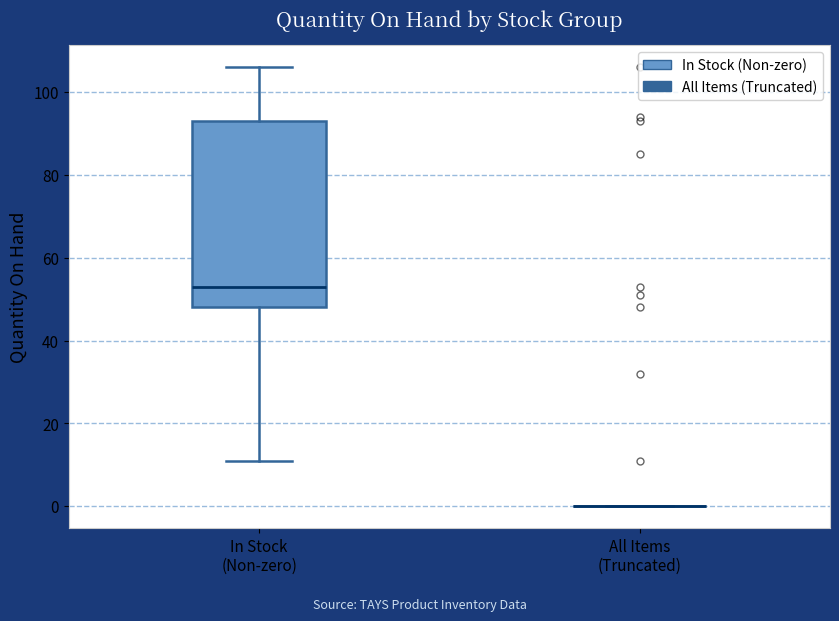

Reading left to right, read every box against the y-axis: the position of its median line, the range the box covers, and the ends of its whiskers. The values are not printed on the chart, so give them approximately, as read against the axis.

In Stock (Non-zero): median 54, box 48 to 94, whiskers 12 to 106
All Items (Truncated): box collapsed to a line at 0, whiskers 0 to 0